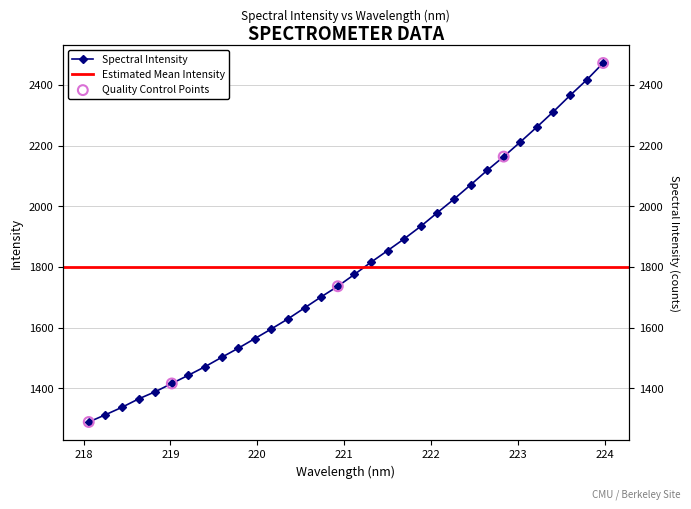

What is the ratio of the value at 221.3083 to the value at 218.0596?

1.4